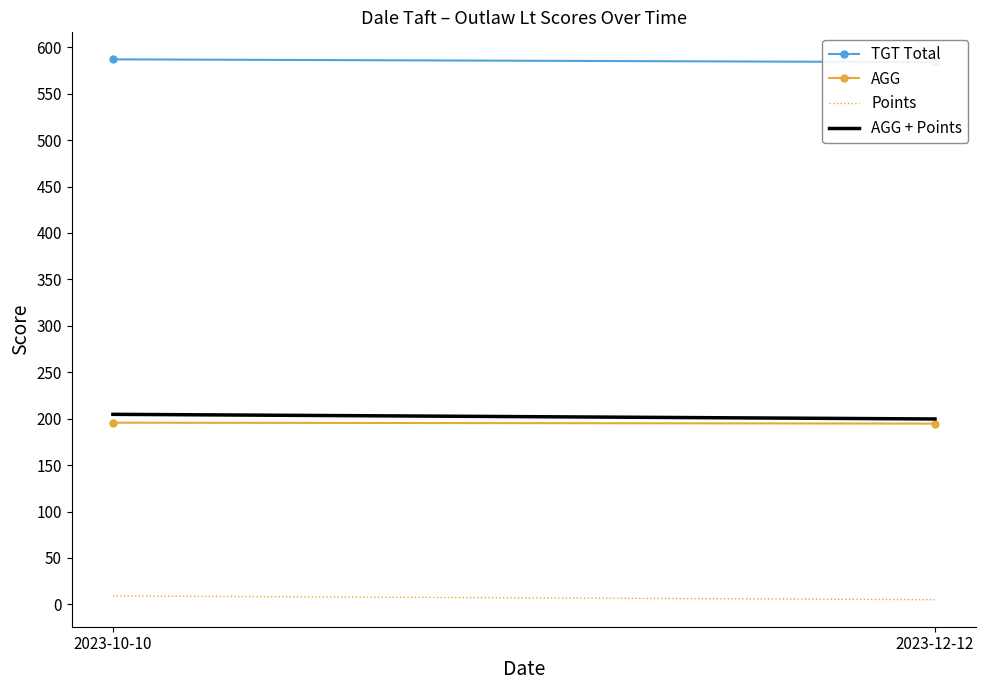

At which category is the sum across all series the highest?

2023-10-10